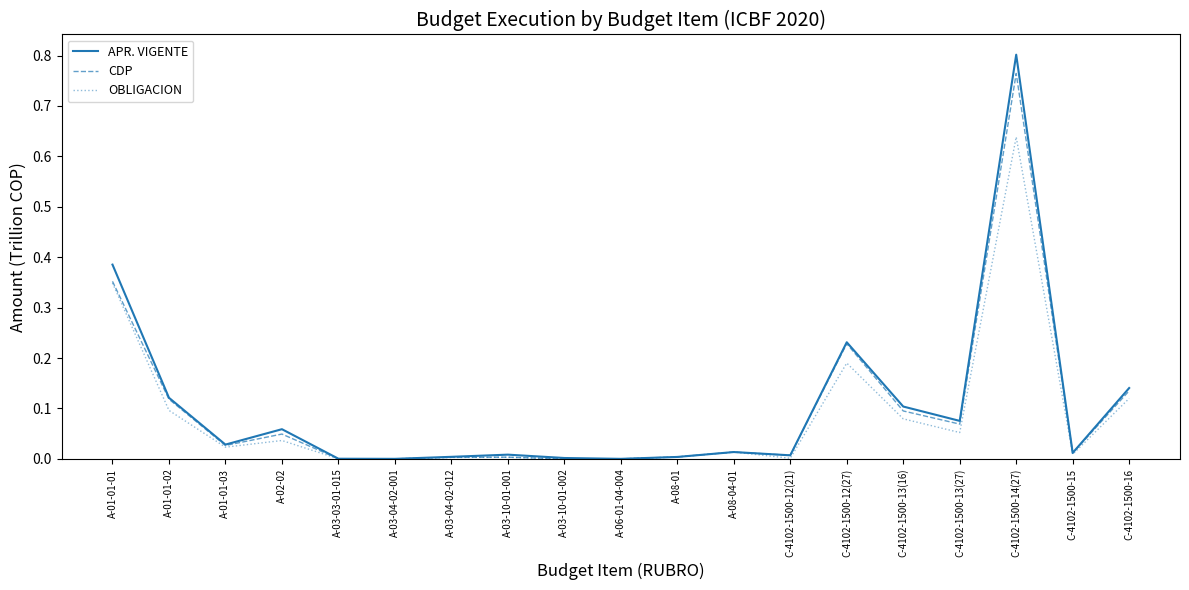

At which category does CDP reach its first local valley?

A-01-01-03